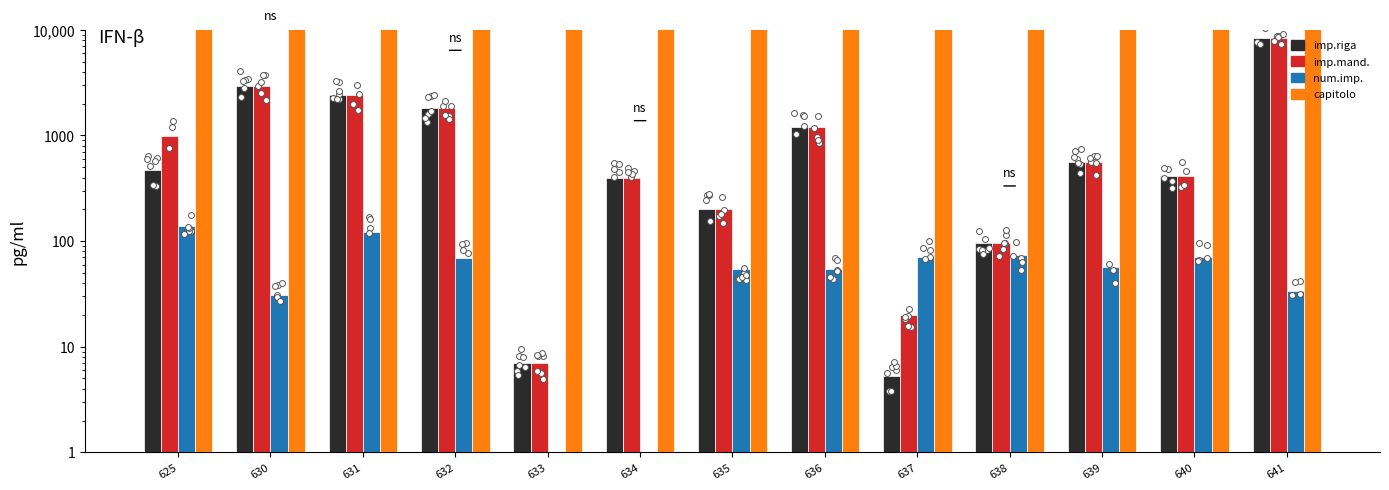

Is the value of capitolo at 631 greater than the value of imp.mand. at 631?

Yes